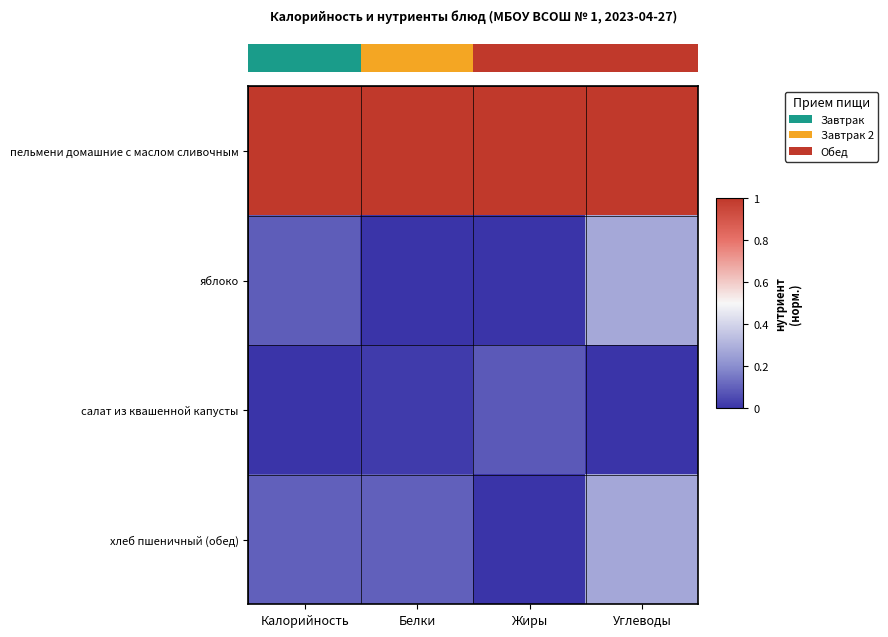

Which series has the widest spread of values?

яблоко